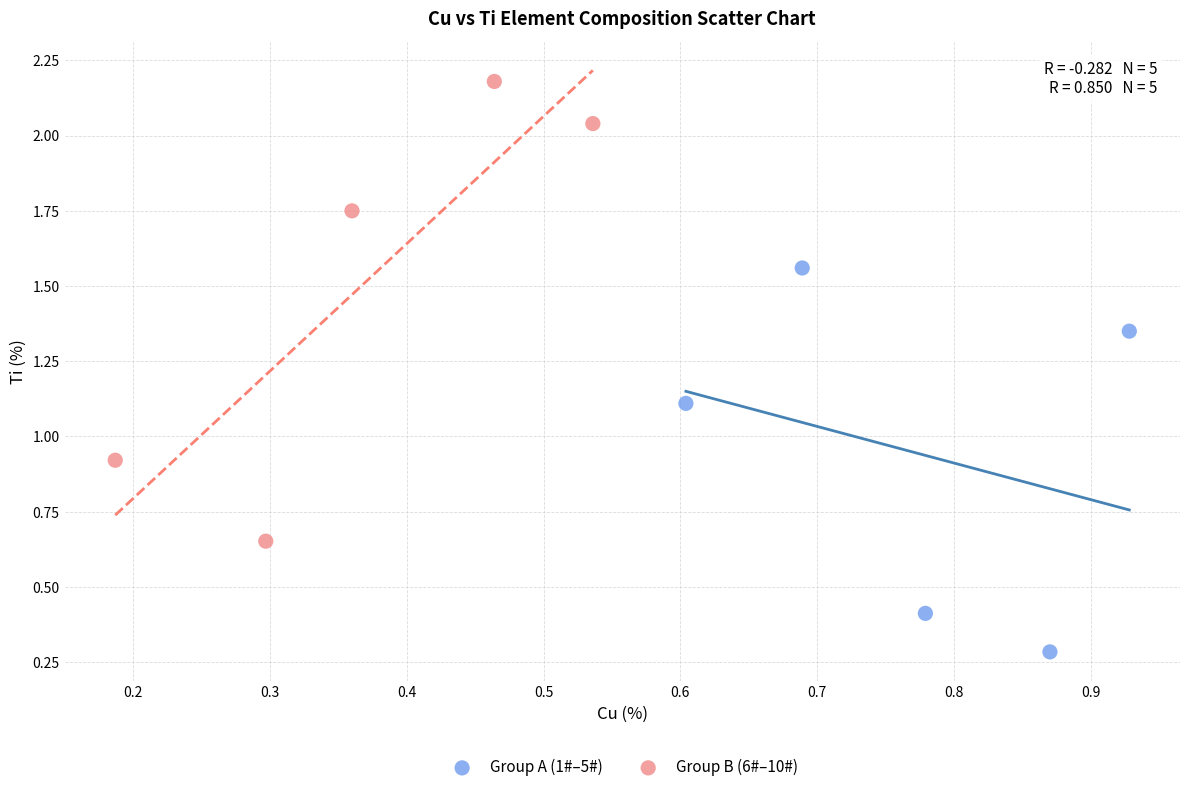

Which series reaches the maximum Y coordinate?

Group B (6#–10#)